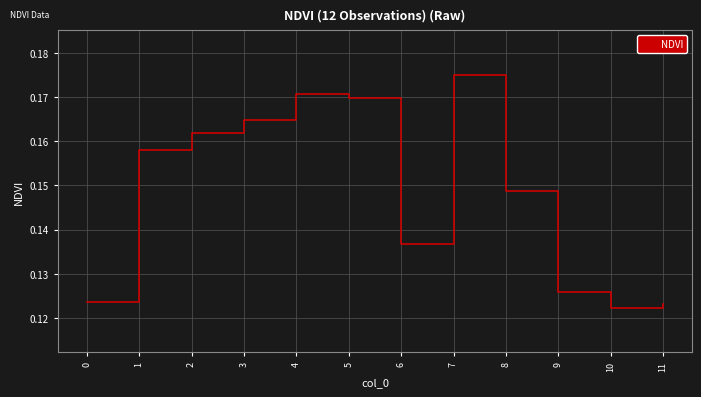

True or false: the data shows 0.0 at 5.

False